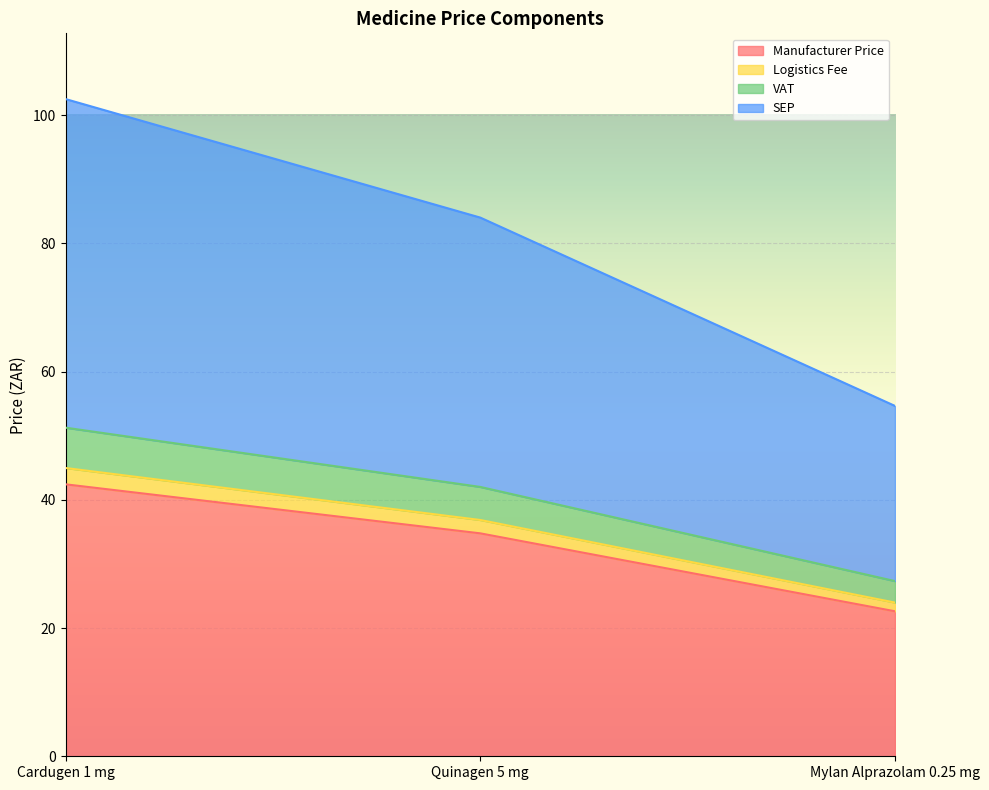

What is the total value across all series at Cardugen 1 mg?

102.5